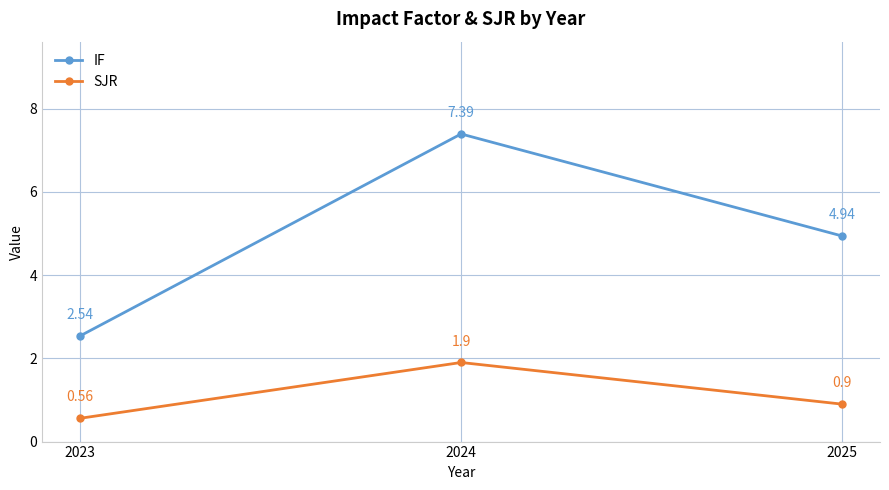

At which category is the sum across all series the highest?

2024